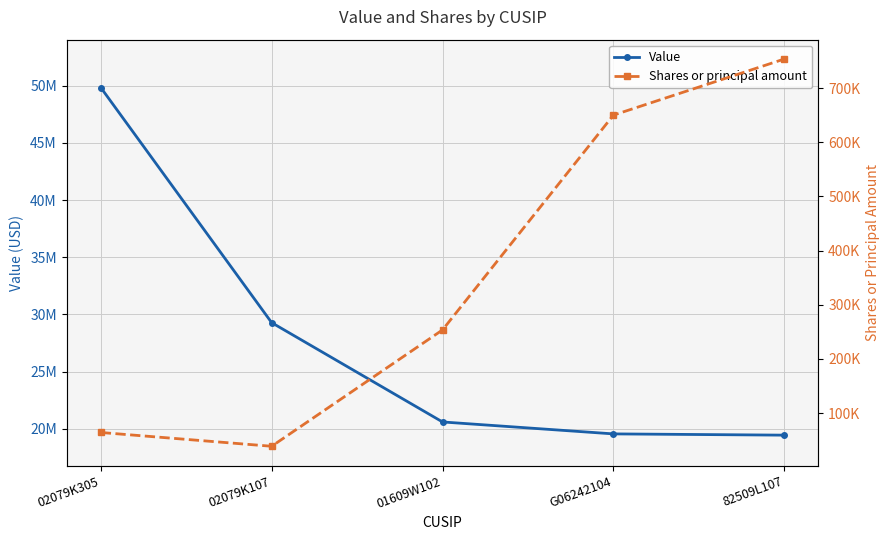

What value does the Value series have at G06242104, to the nearest 10?

19552000